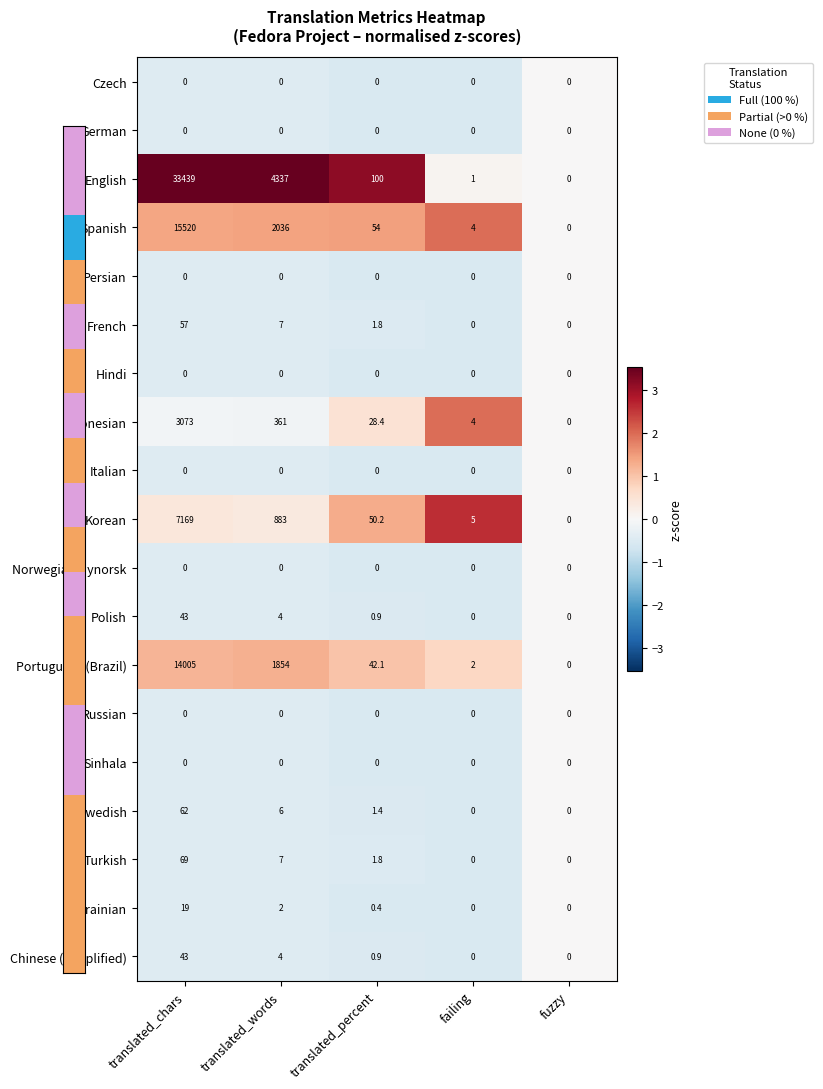

What is the difference between the maximum and minimum values in the Korean series?

7169.0